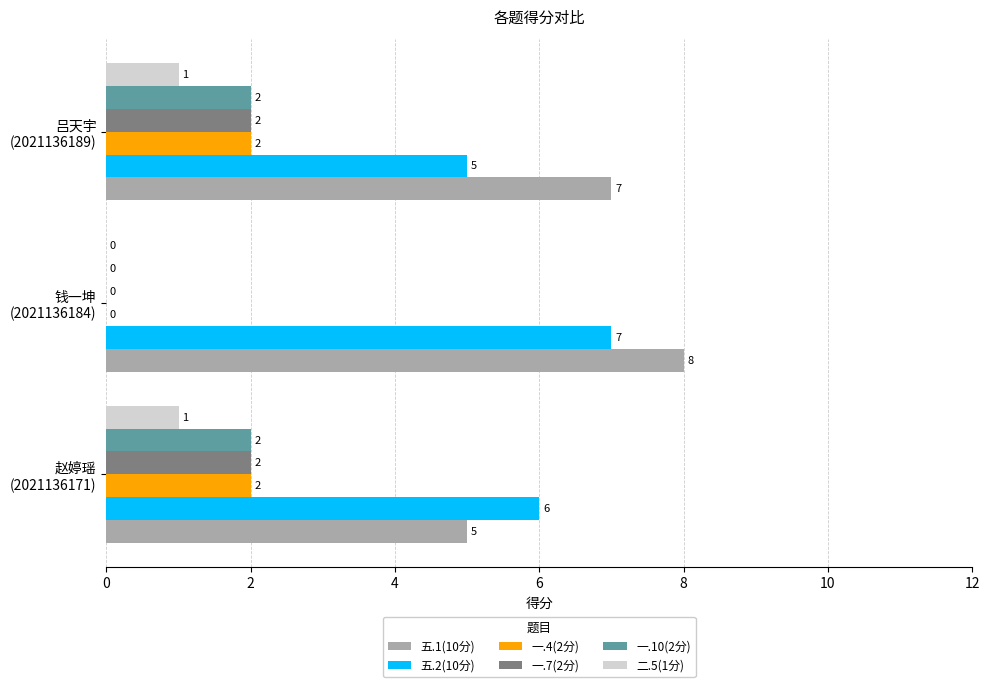

What is the highest value of the 五.2(10分) series?

7